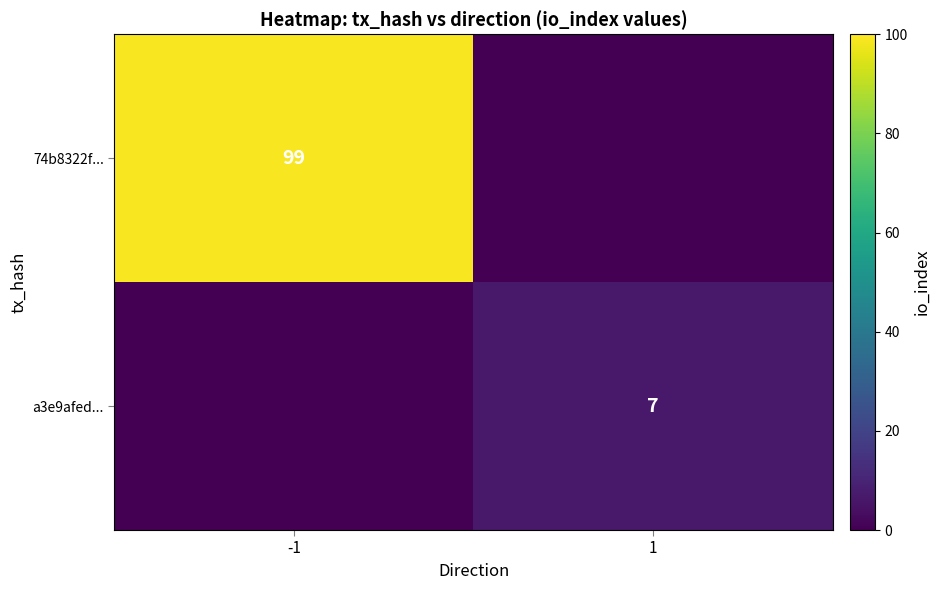

Is it true that 74b8322f... equals 146 at -1?

False